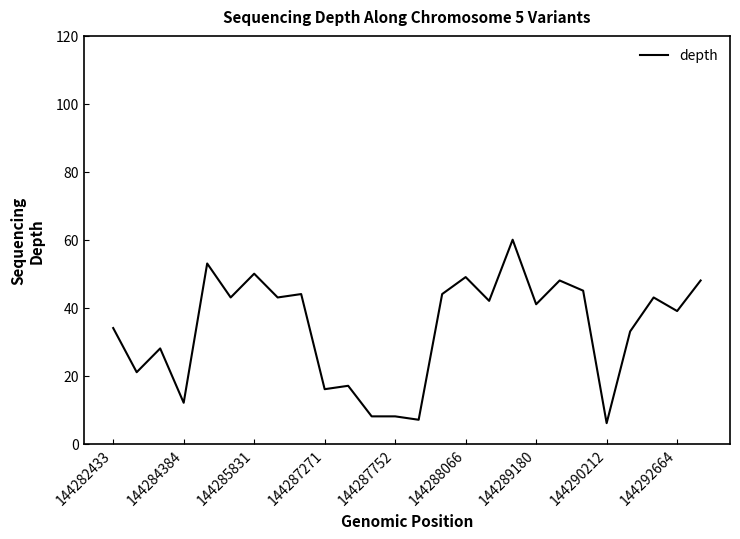

What is the greatest value displayed?

60